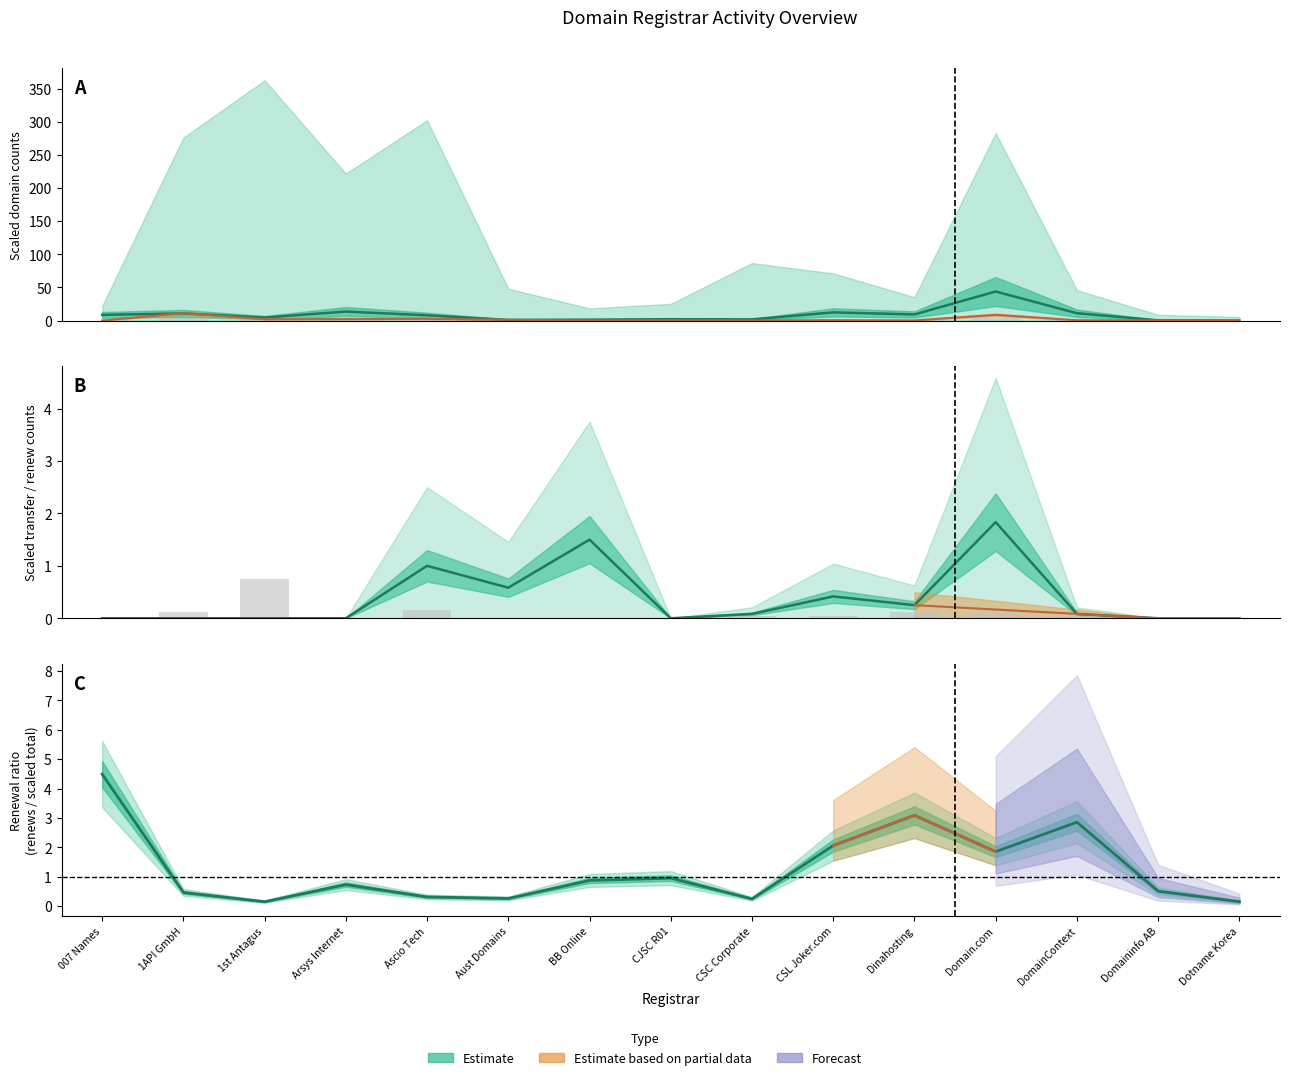

What is the maximum value for net-renews-1-yr?

43.8